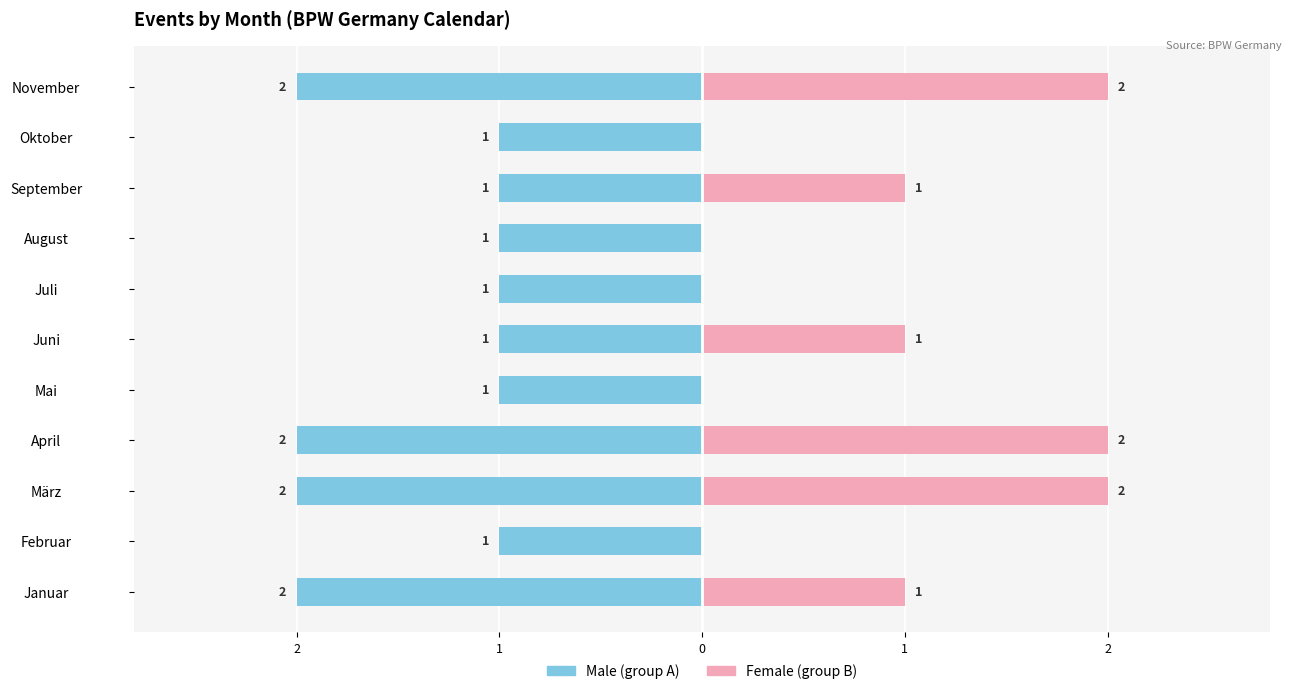

What is the difference between the highest and lowest values at Februar?

1